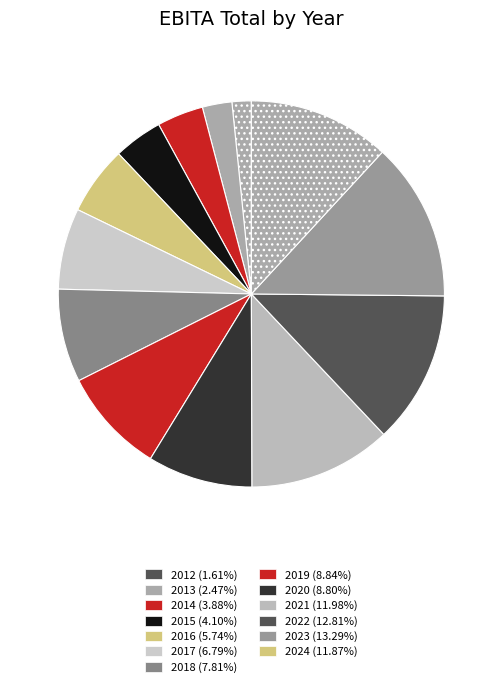

How many slices are in this pie chart?

13